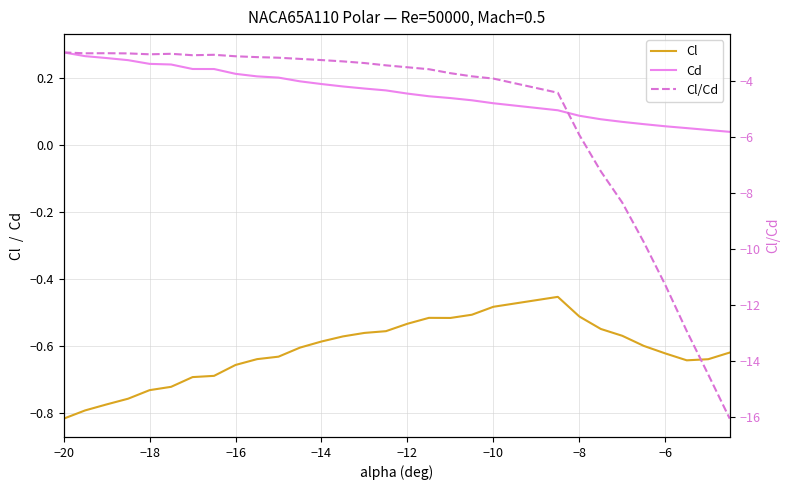

How many lines are shown in the chart?

3